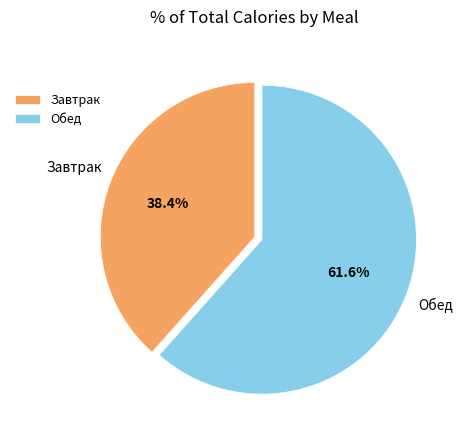

To the nearest percent, what is the combined percentage of Обед and Завтрак?

100%